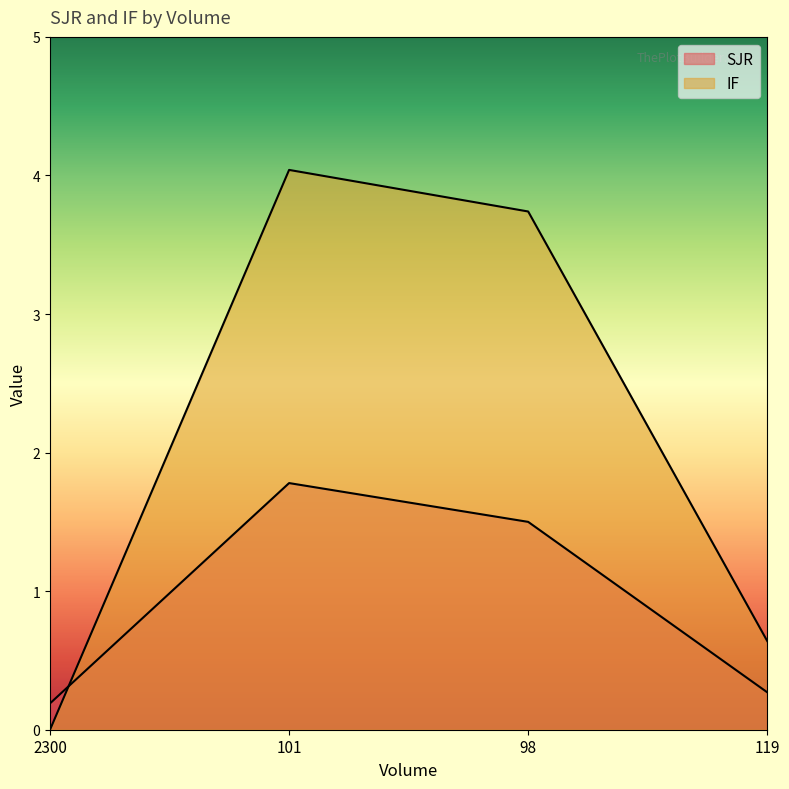

At which category does SJR reach its first local peak?

101